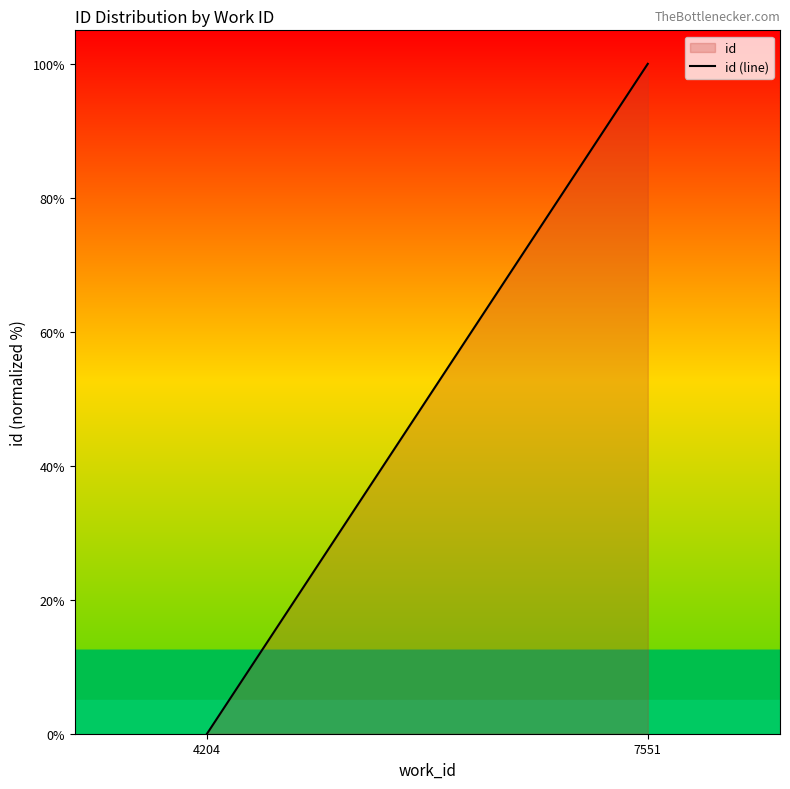

What is the difference between the values at 7551 and 4204?

100